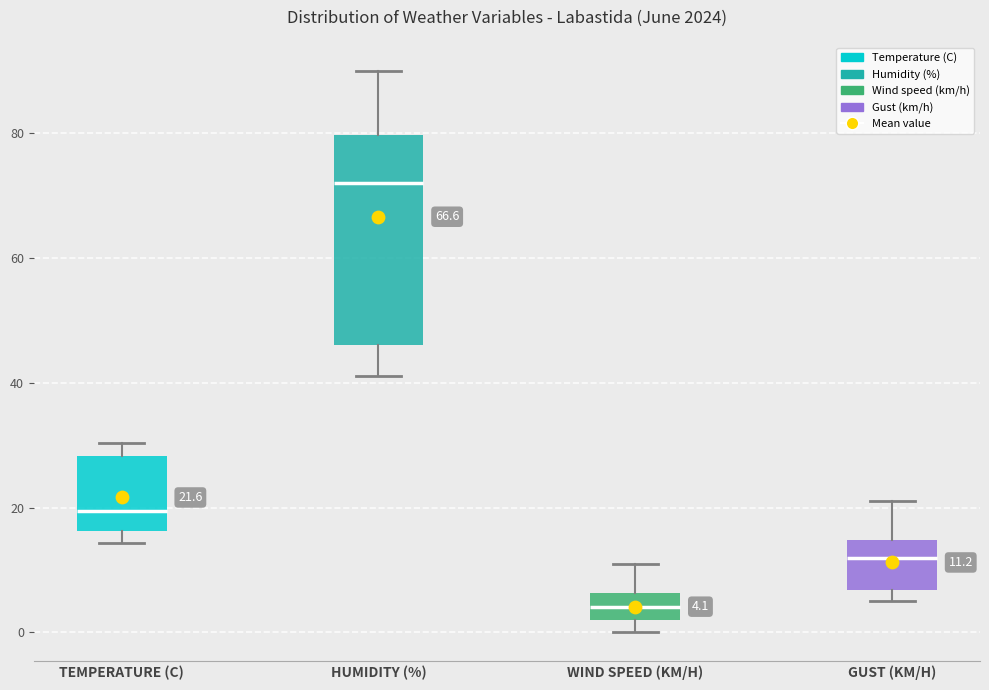

Which box is the tallest, from its lower edge to its upper edge?

HUMIDITY (%)